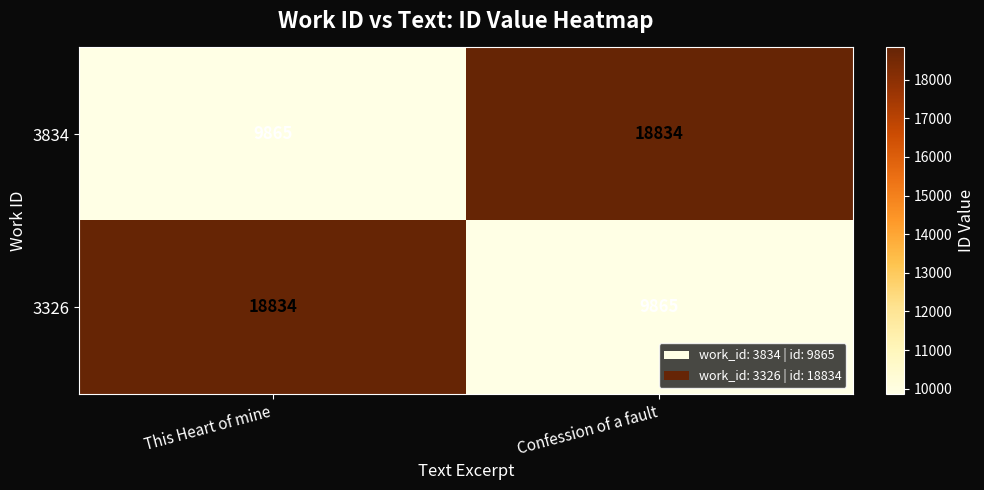

What value does the 3326 series have at Confession of a fault, to the nearest 100?

9900